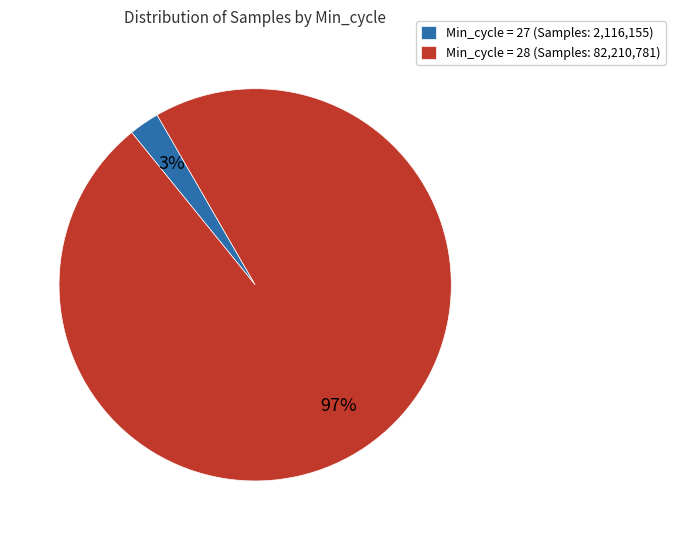

Which slice is the smallest?

Min_cycle = 27 (Samples: 2,116,155)